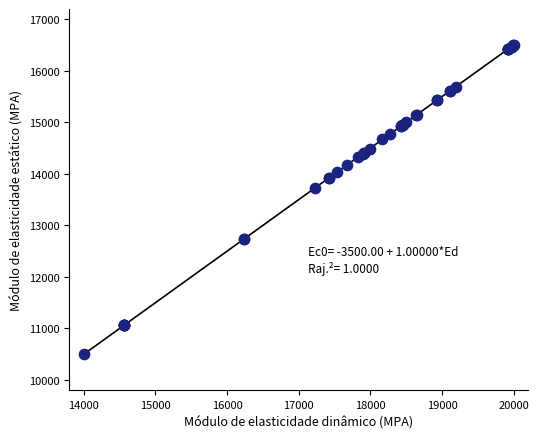

What Y value in the scatter plot is closest to 13500?

13729.0